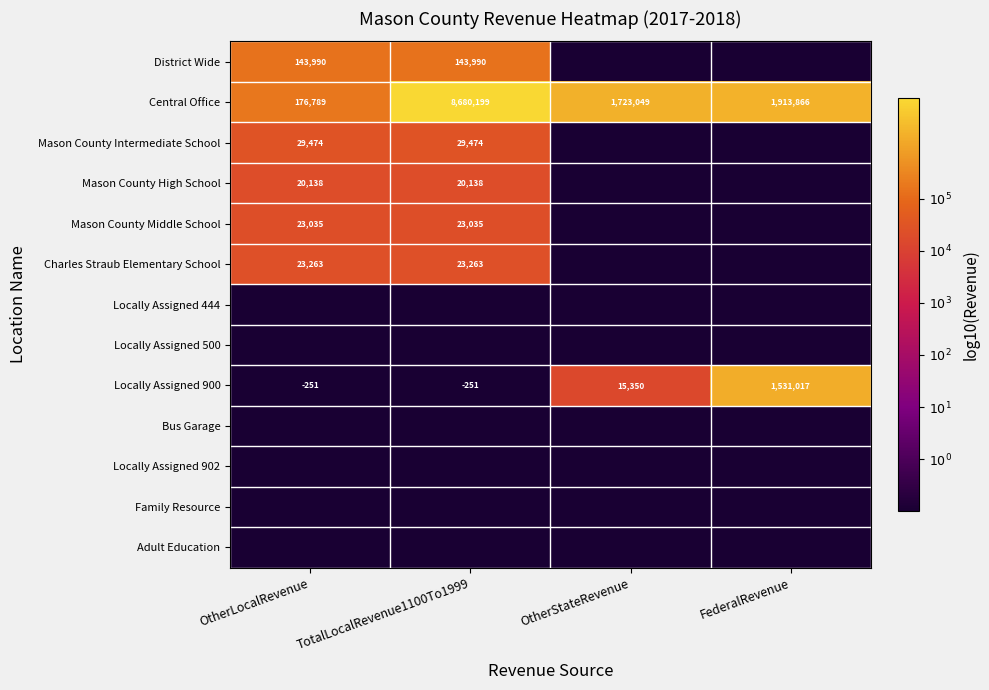

Which category has the highest value across all series?

TotalLocalRevenue1100To1999